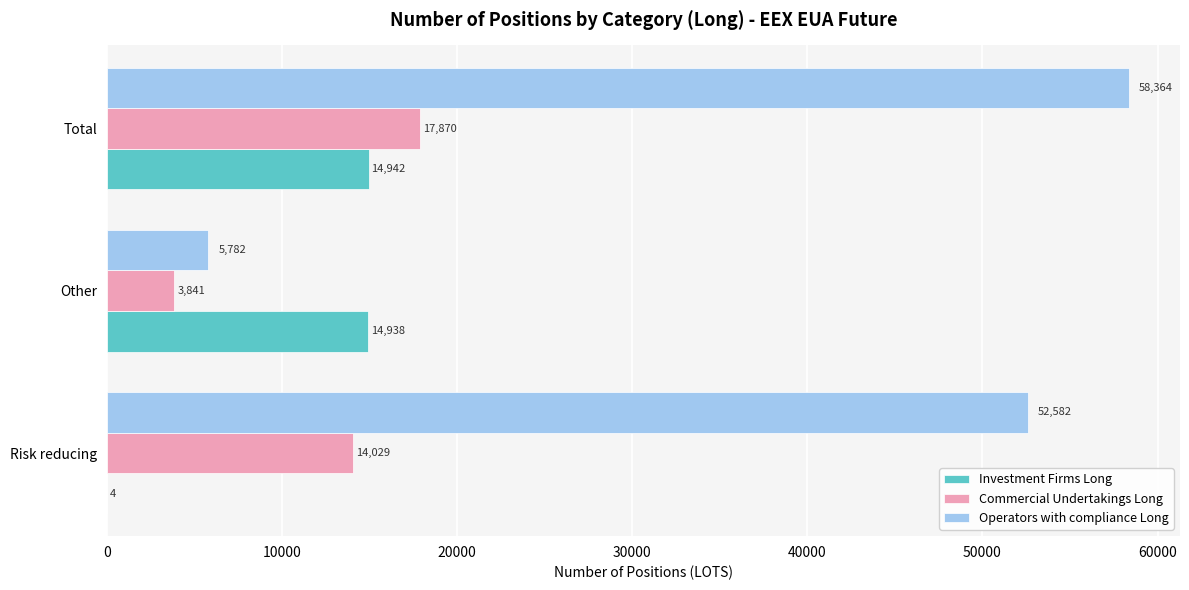

How many Operators with compliance Long values are between 5782 and 58364?

3